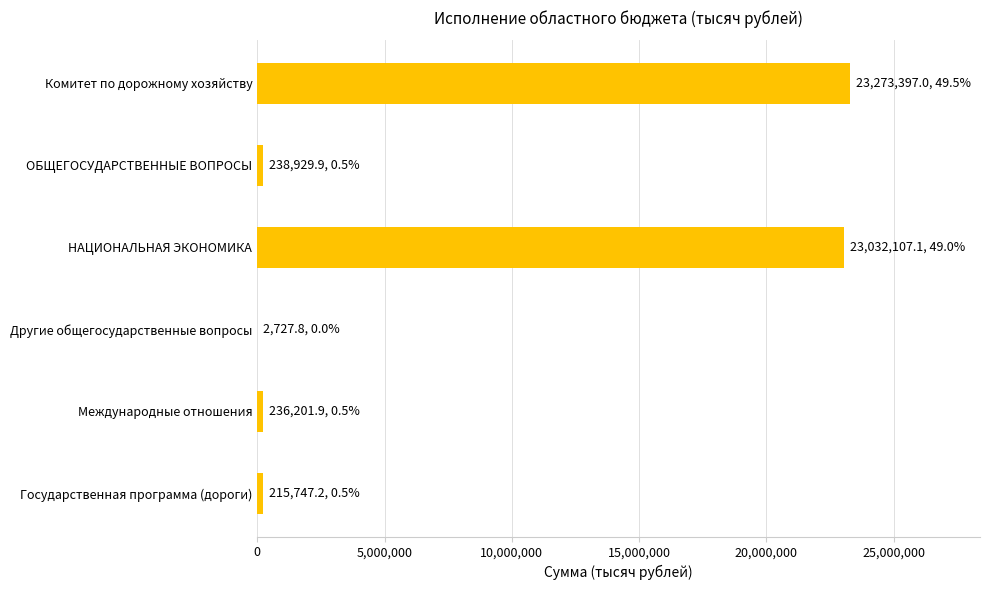

What is the greatest value displayed?

23273397.0